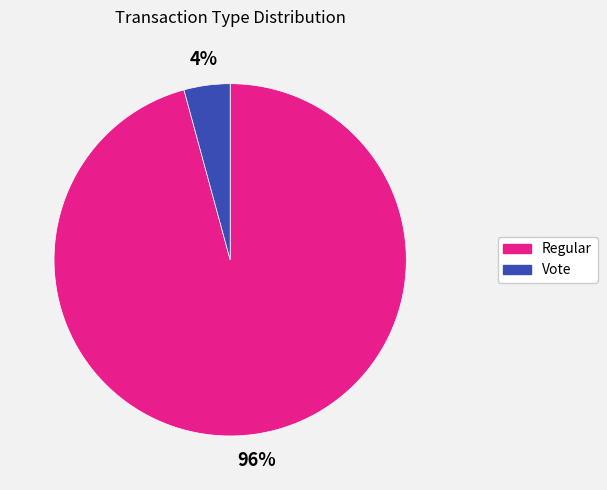

To the nearest percent, what is the difference between the largest and smallest slice percentages?

92%